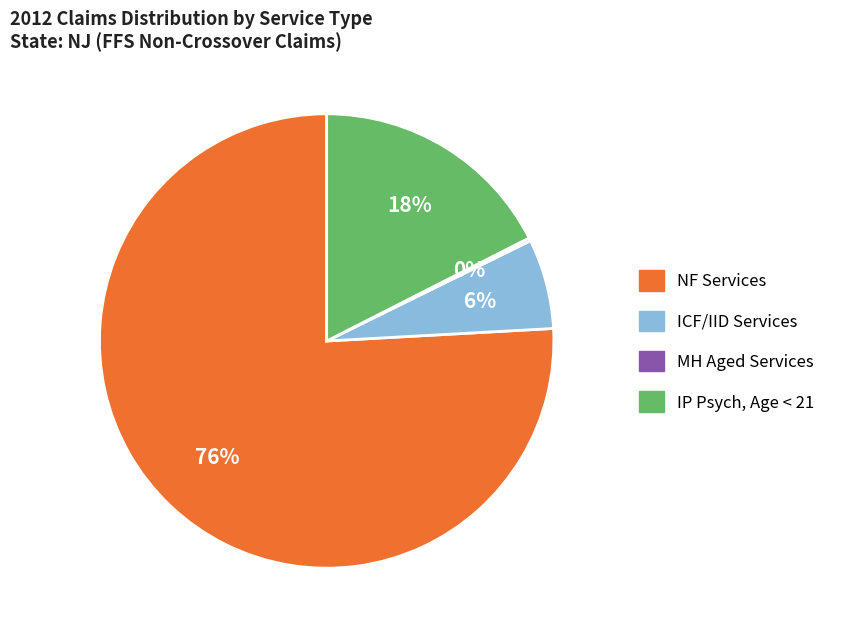

To the nearest percent, what is the average slice percentage?

25%